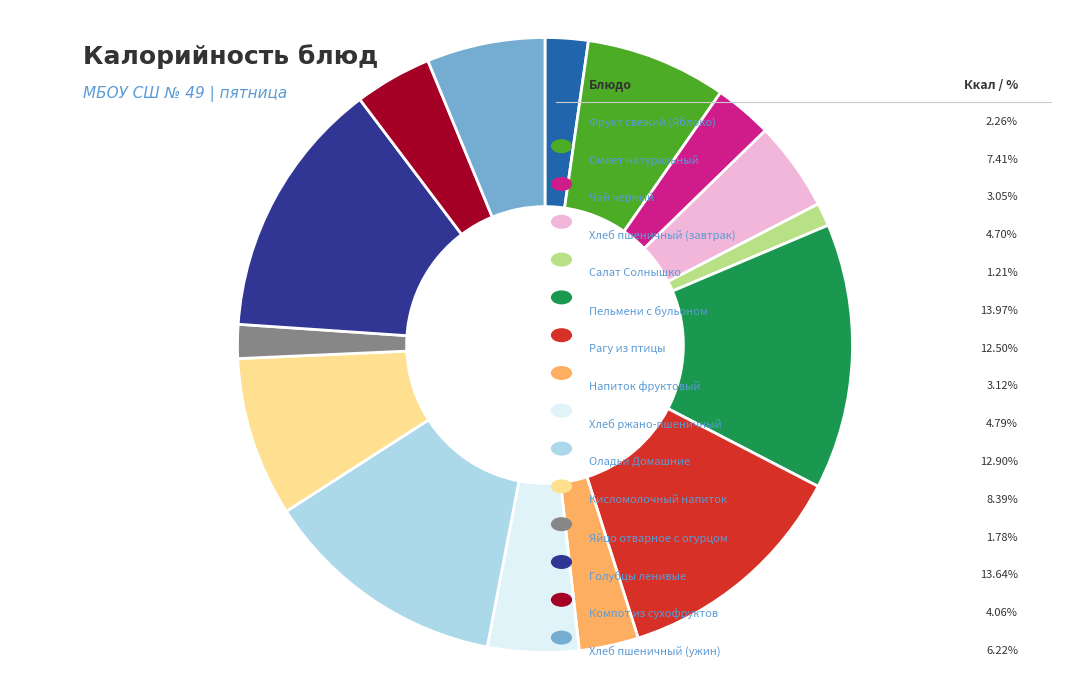

Does any single category account for the majority?

No